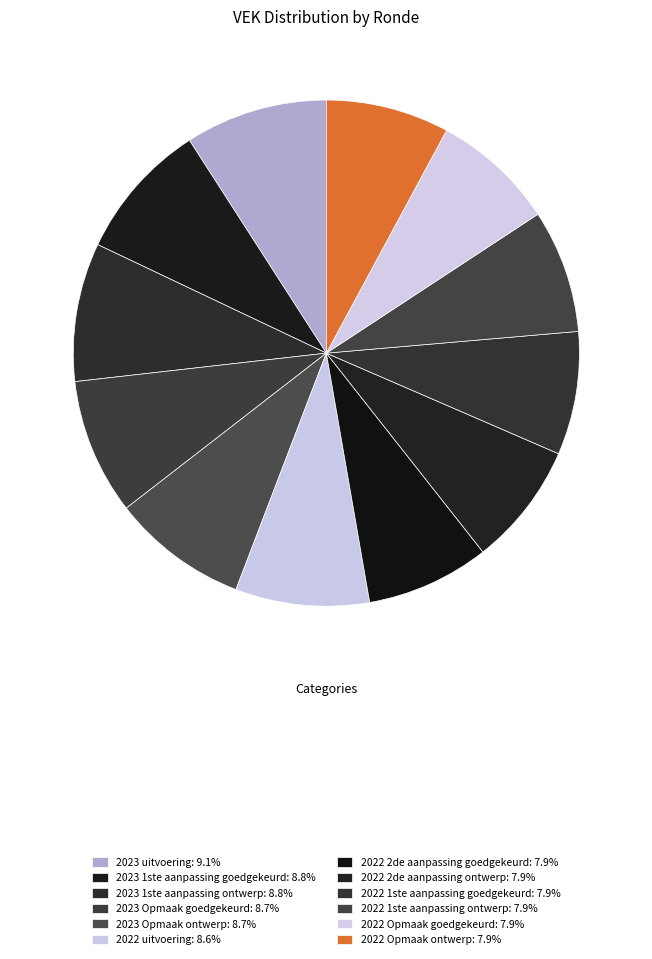

Count the number of slices in the pie.

12